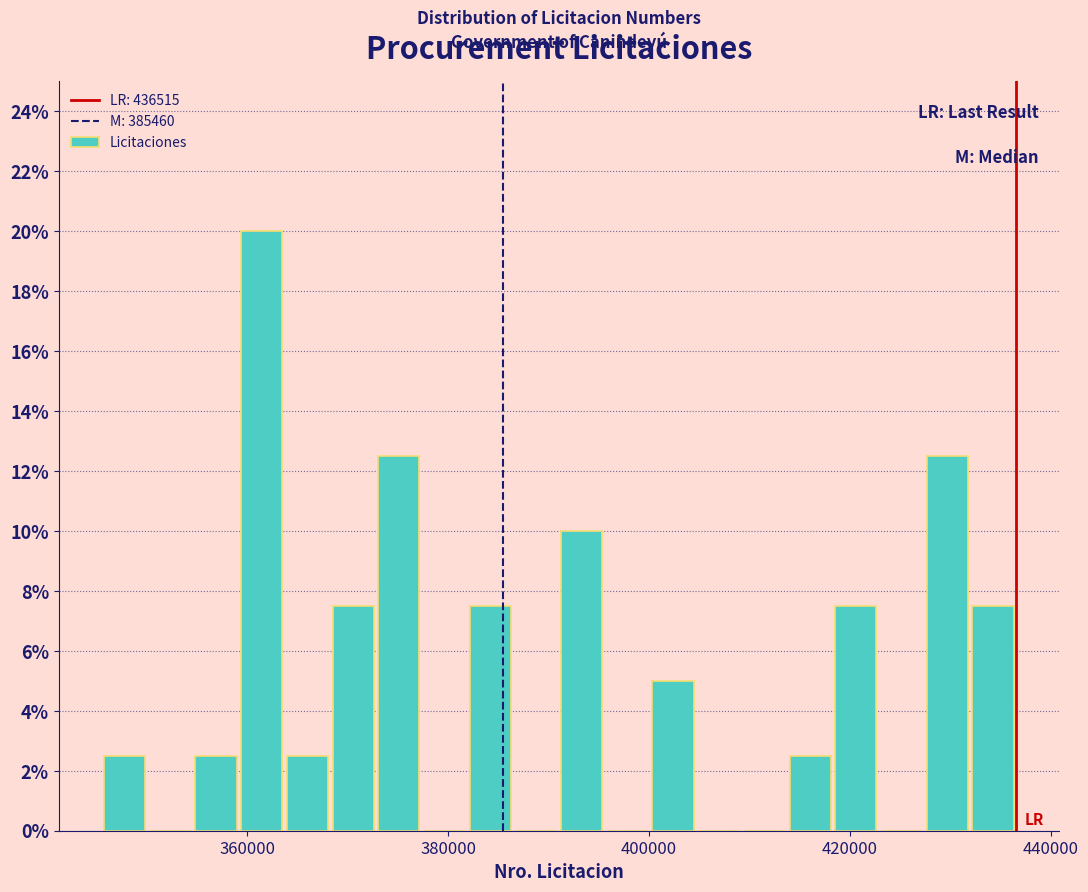

Around what value on the x-axis is the tallest bar? Give the approximate position of its centre, as read against the axis.

362000